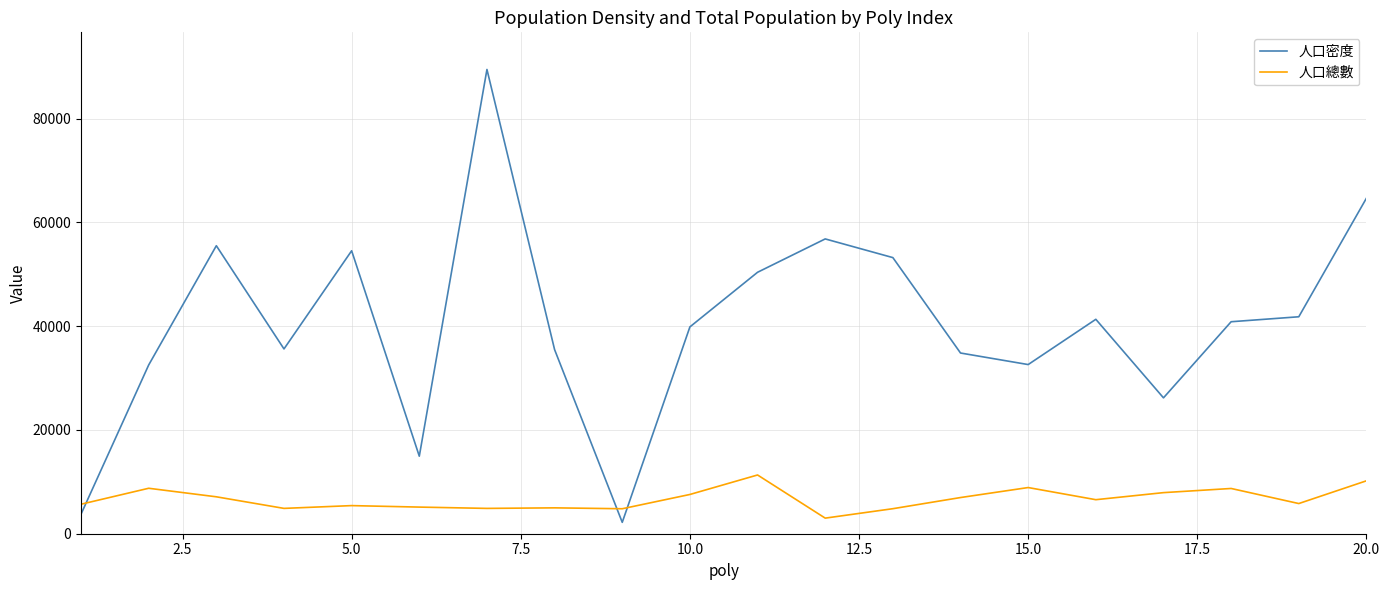

What is the highest value of the 人口總數 series?

11325.0